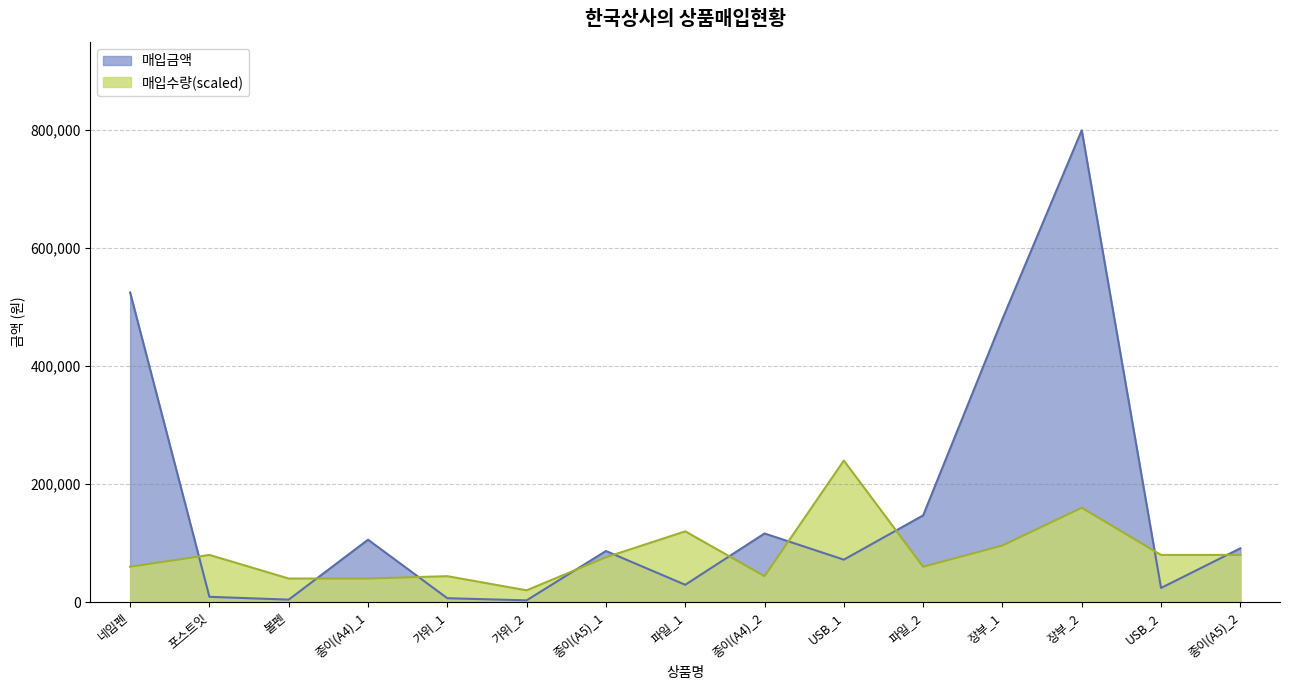

True or false: 매입금액 has more than 1 points higher than both neighbors.

True